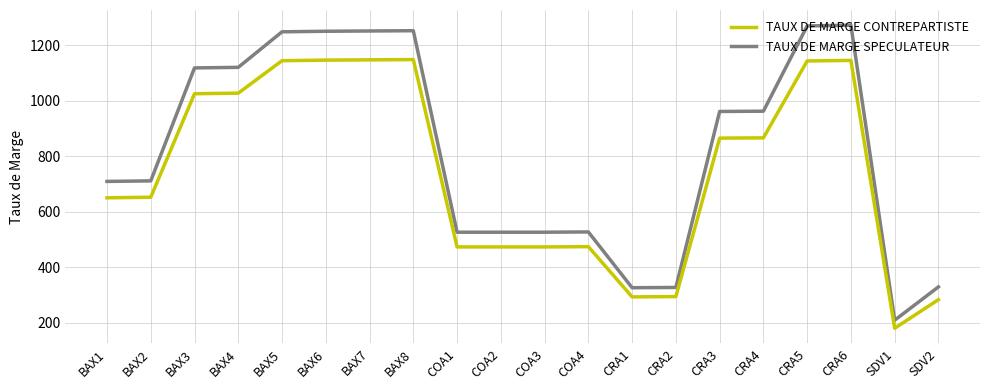

Rank the series by their maximum value, from lowest to highest.

TAUX DE MARGE CONTREPARTISTE, TAUX DE MARGE SPECULATEUR